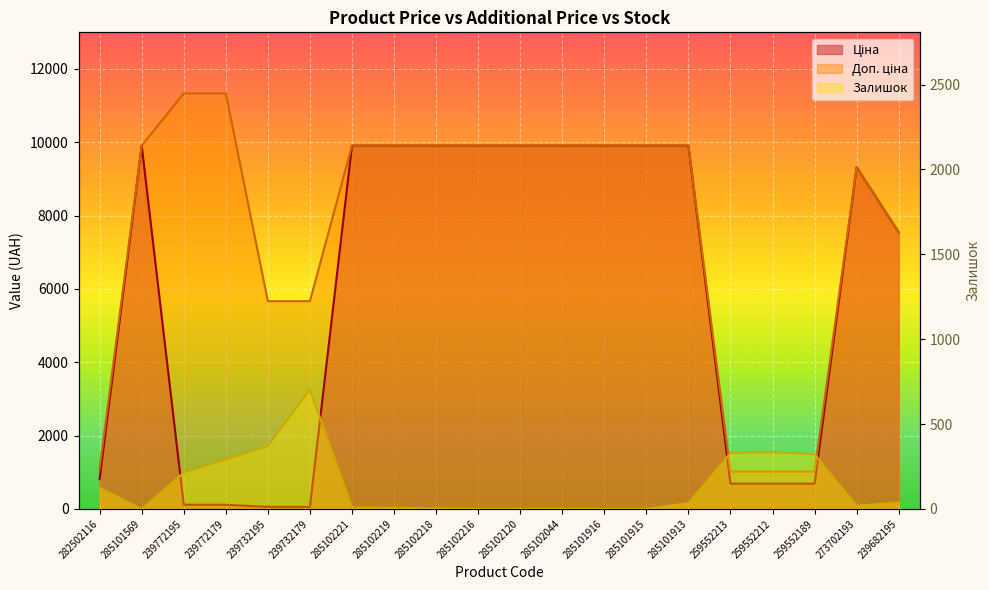

How many data points does each series have?

20